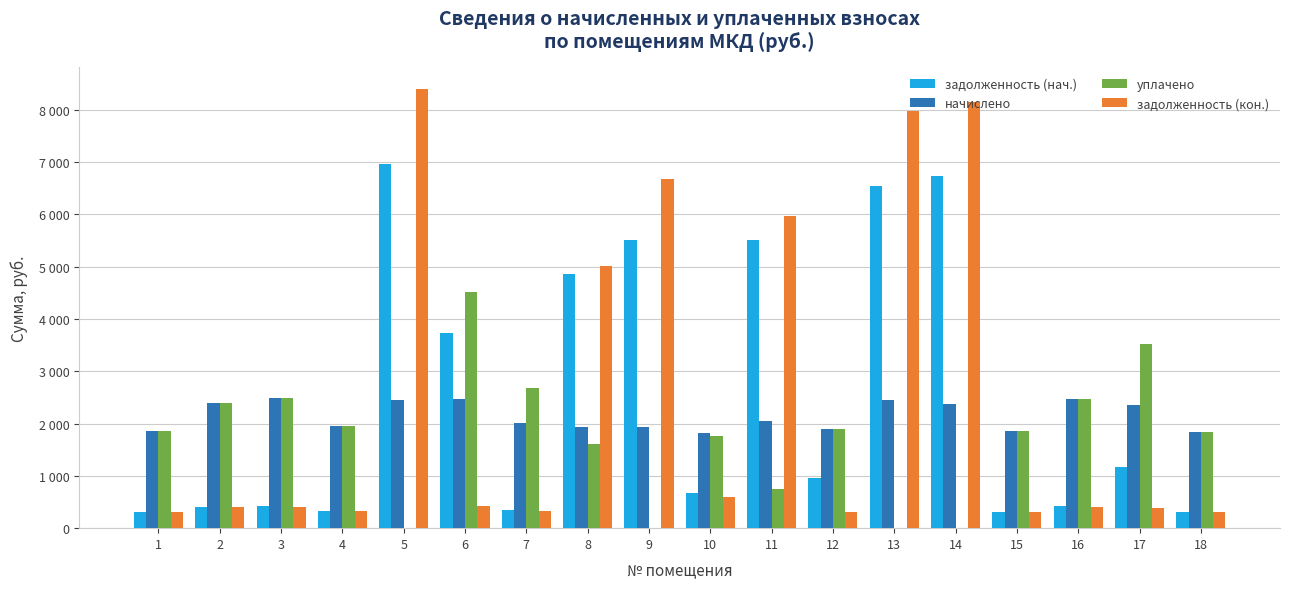

Are the bars grouped side by side (vs. stacked)?

Yes